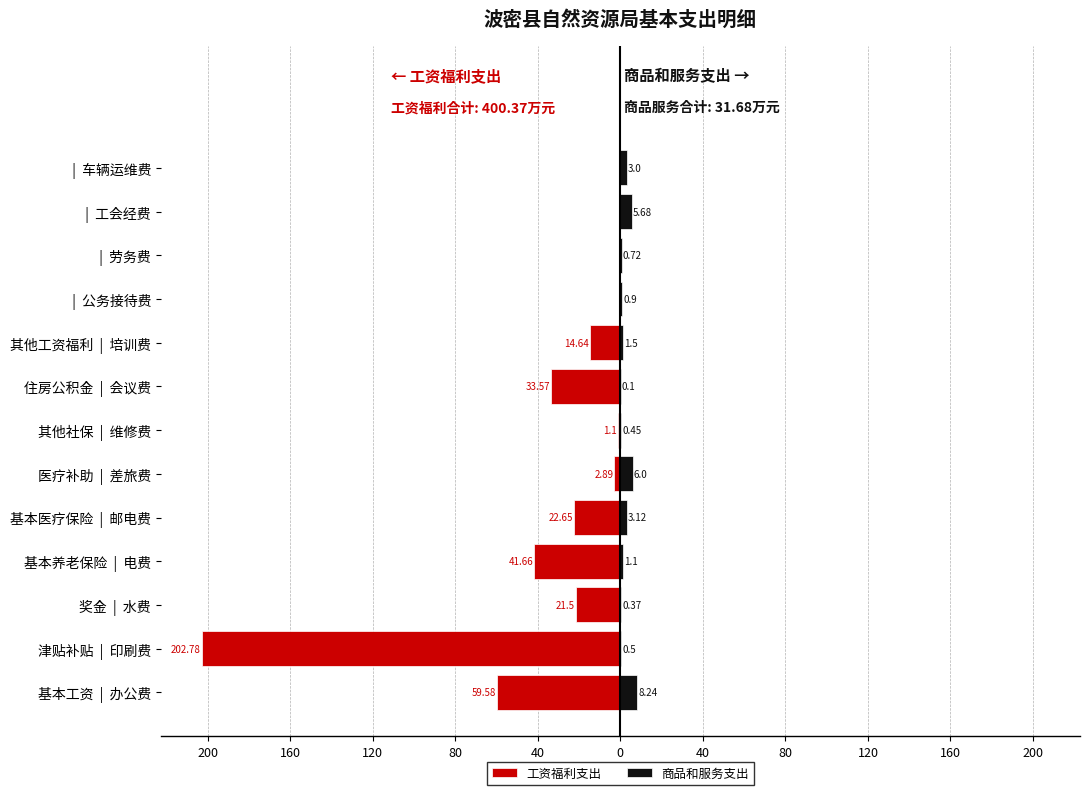

Rank the series at | 车辆运维费 from highest to lowest value.

商品和服务支出, 工资福利支出